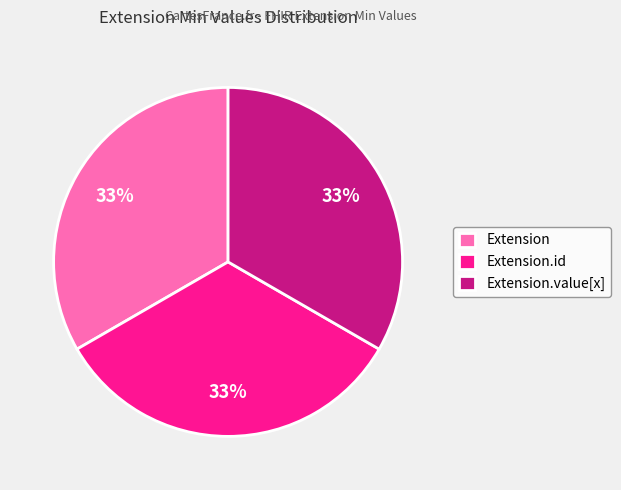

Does Extension.value[x] account for over 50% of the chart?

No